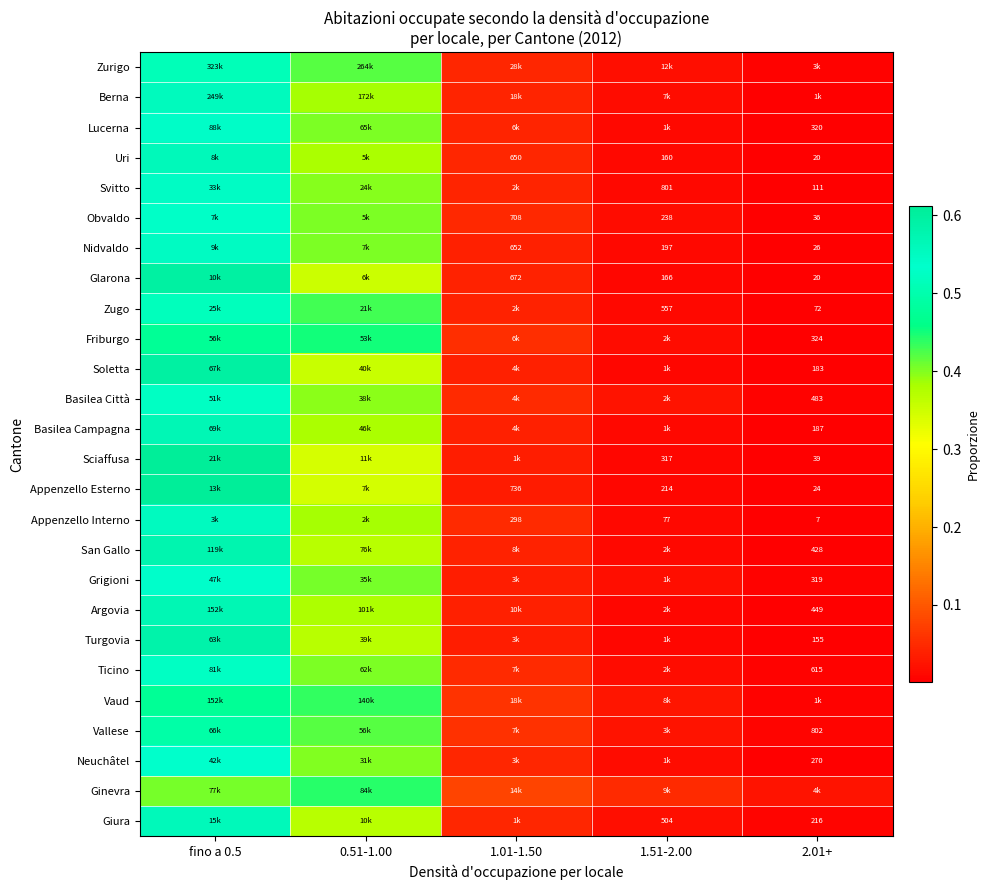

The value of Grigioni at 2.01+ is 0.0. True or false?

False